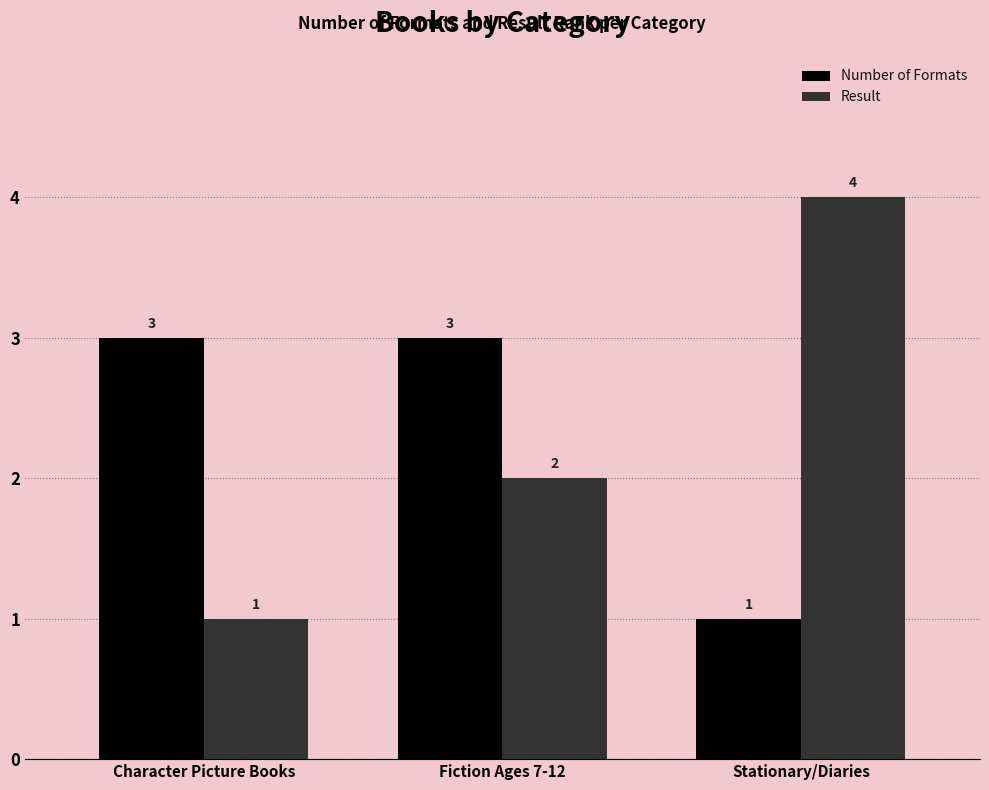

Rank the series by their maximum value, from highest to lowest.

Result, Number of Formats